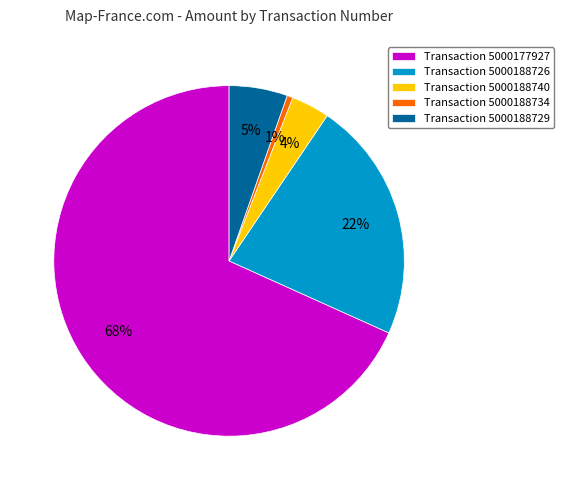

How many segments does this pie chart have?

5